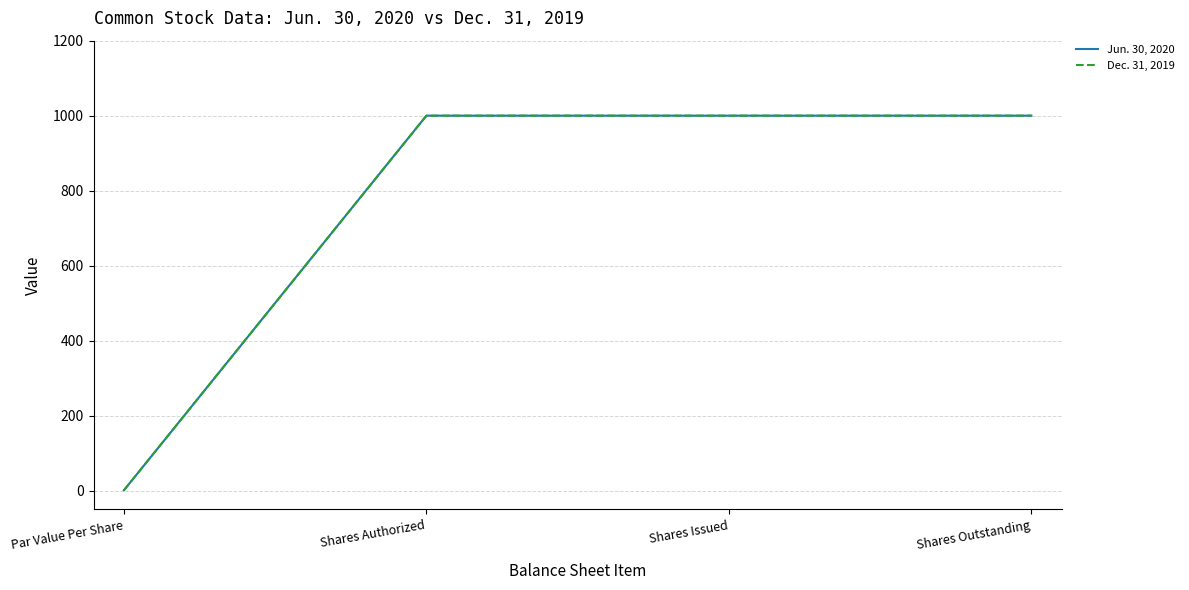

Is this an area chart (filled region under the line)?

No